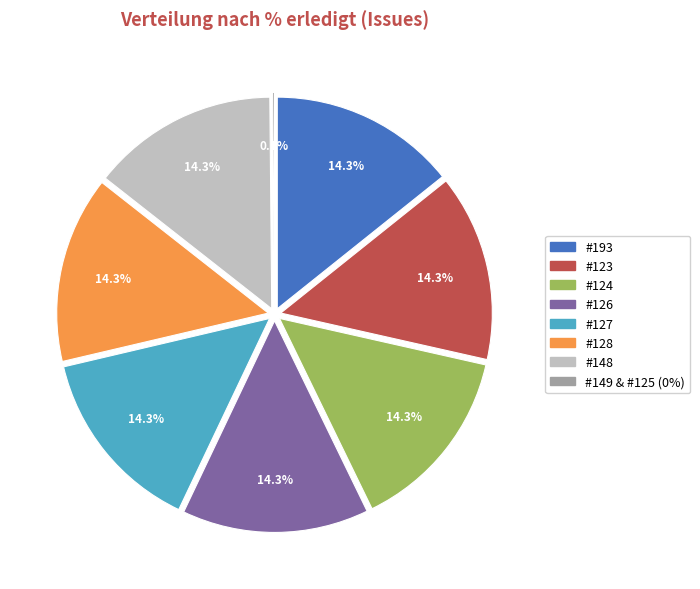

What percentage is the 148 slice, to the nearest percent?

14%